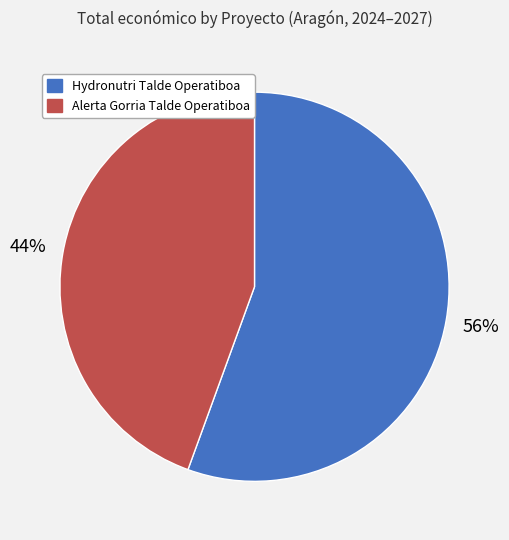

Which has a higher value, Hydronutri Talde Operatiboa or Alerta Gorria Talde Operatiboa?

Hydronutri Talde Operatiboa